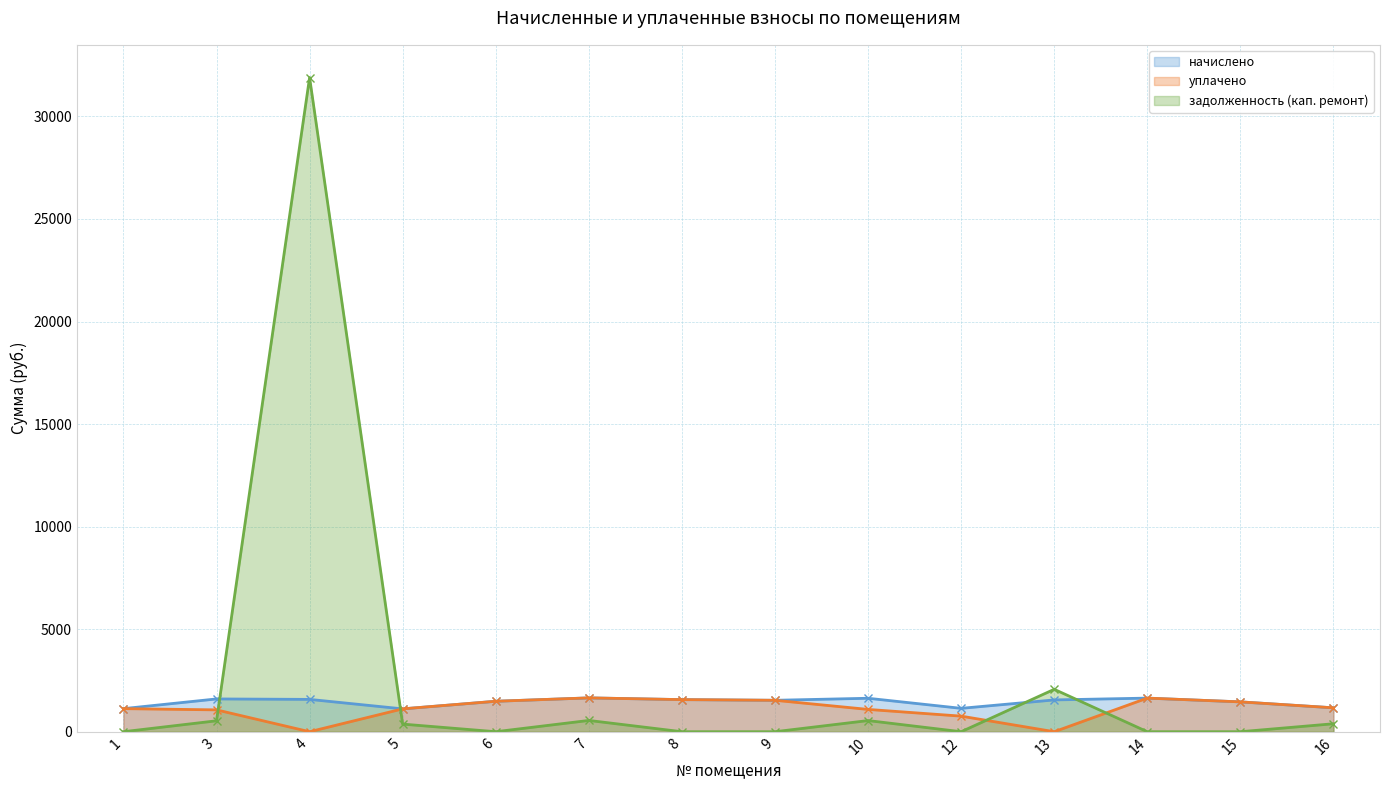

Which series has the largest range (max minus min)?

задолженность (кап. ремонт)